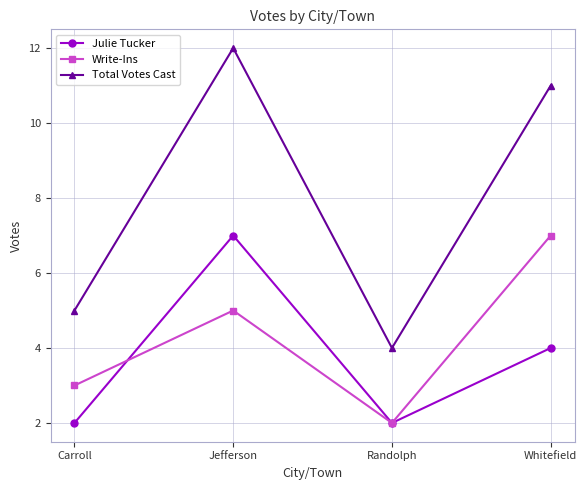

What are all the series names shown in the legend?

Julie Tucker, Write-Ins, Total Votes Cast